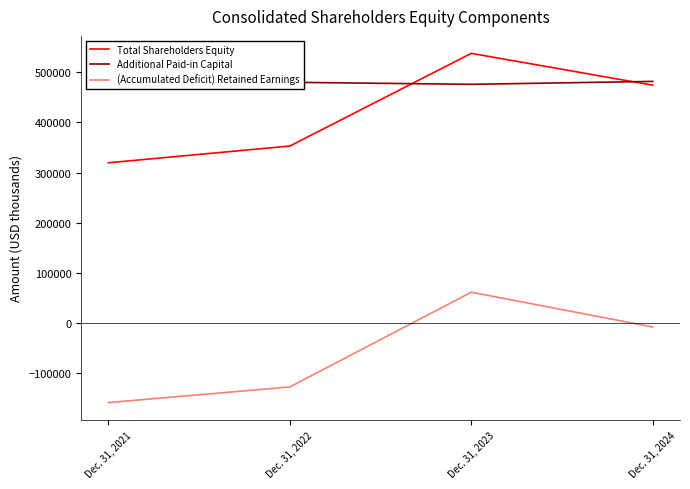

Which series has the largest total across all categories?

Additional Paid-in Capital